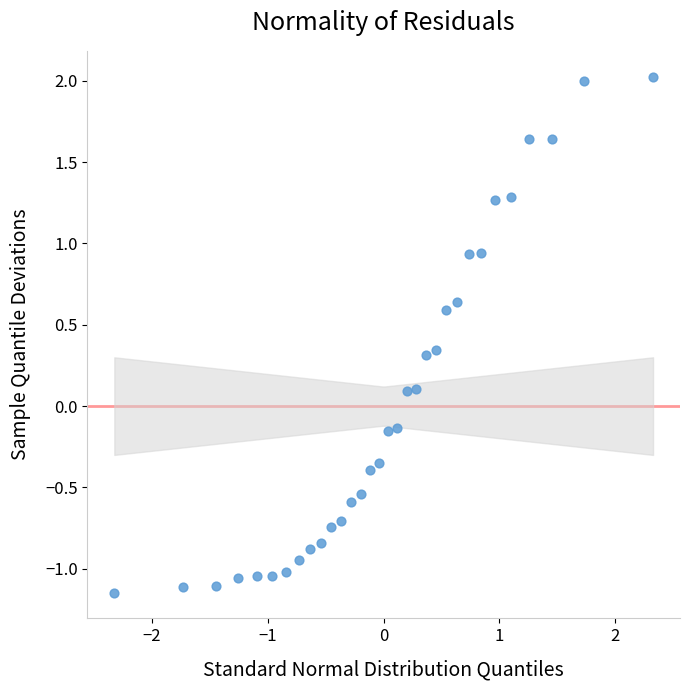

What is the range of Y values (max minus min)?

3.2